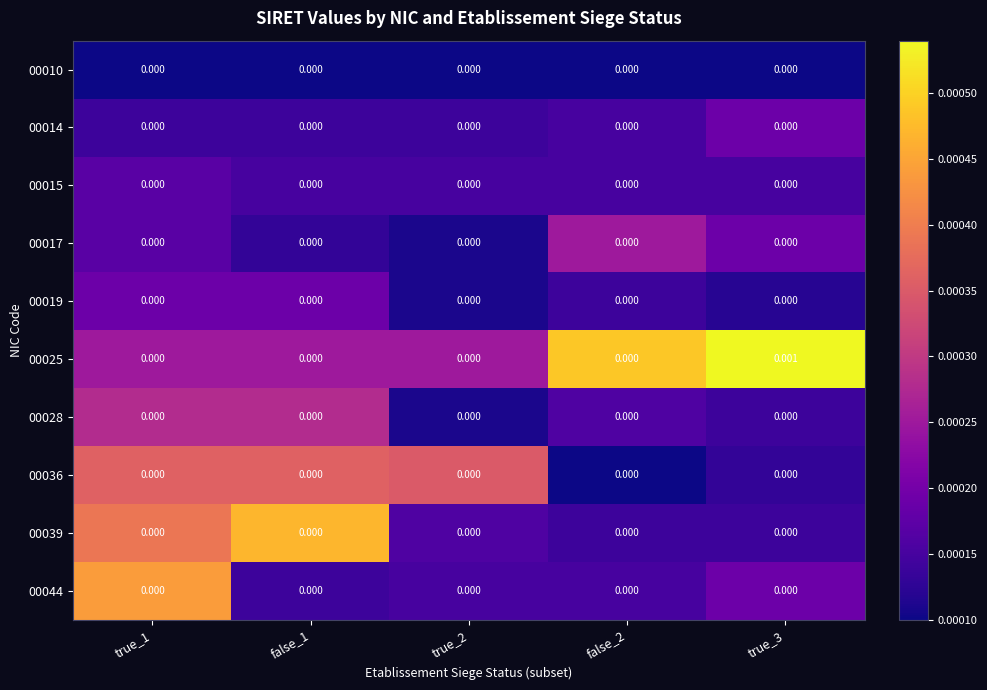

Is the value of 00025 at true_3 greater than the value of 00036 at false_2?

Yes